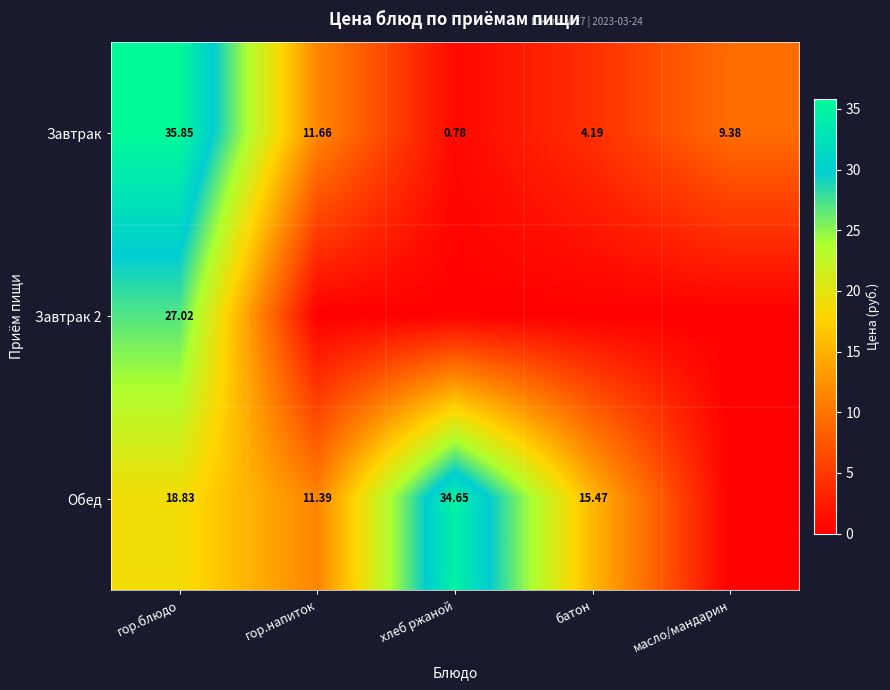

At which label does Завтрак first exceed 9?

гор.блюдо